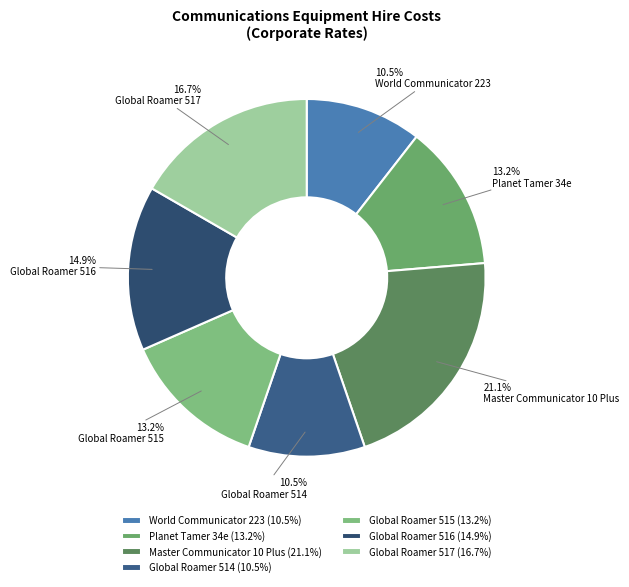

True or false: Master Communicator 10 Plus accounts for 31% of the total.

False